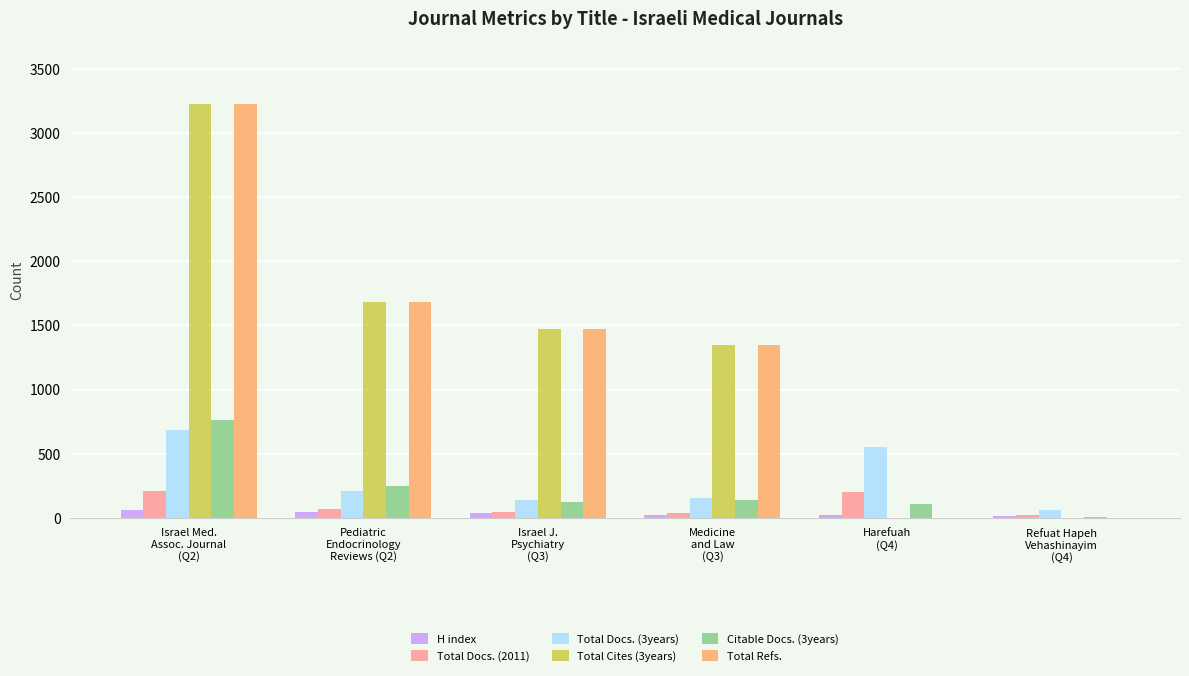

What is the greatest value displayed?

3229